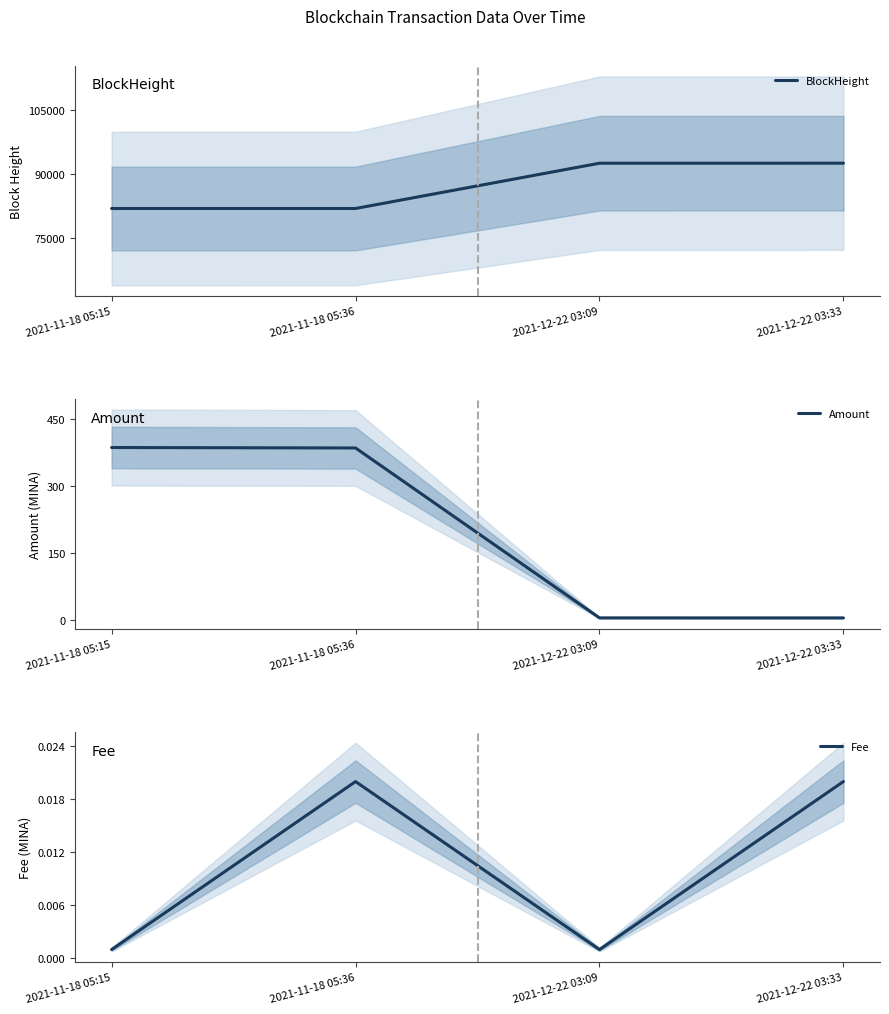

List the series in order of their peak value, lowest first.

Fee, Amount, BlockHeight